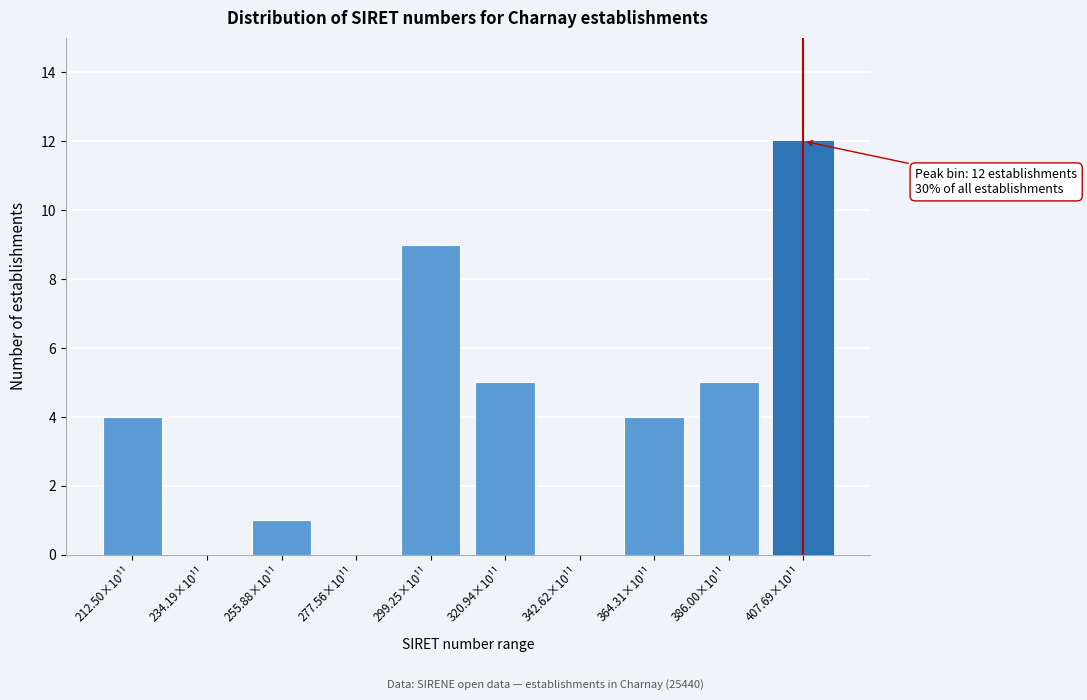

Reading left to right, list all the values displayed in this chart.

212.50×10¹¹=4	234.19×10¹¹=0	255.88×10¹¹=1	277.56×10¹¹=0	299.25×10¹¹=9	320.94×10¹¹=5	342.62×10¹¹=0	364.31×10¹¹=4	386.00×10¹¹=5	407.69×10¹¹=12